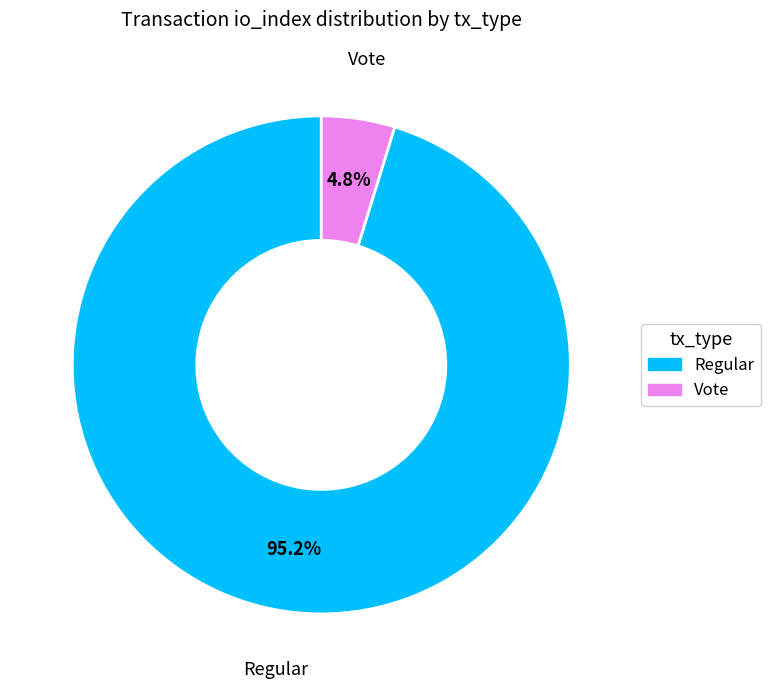

Between Regular and Vote, which is larger?

Regular